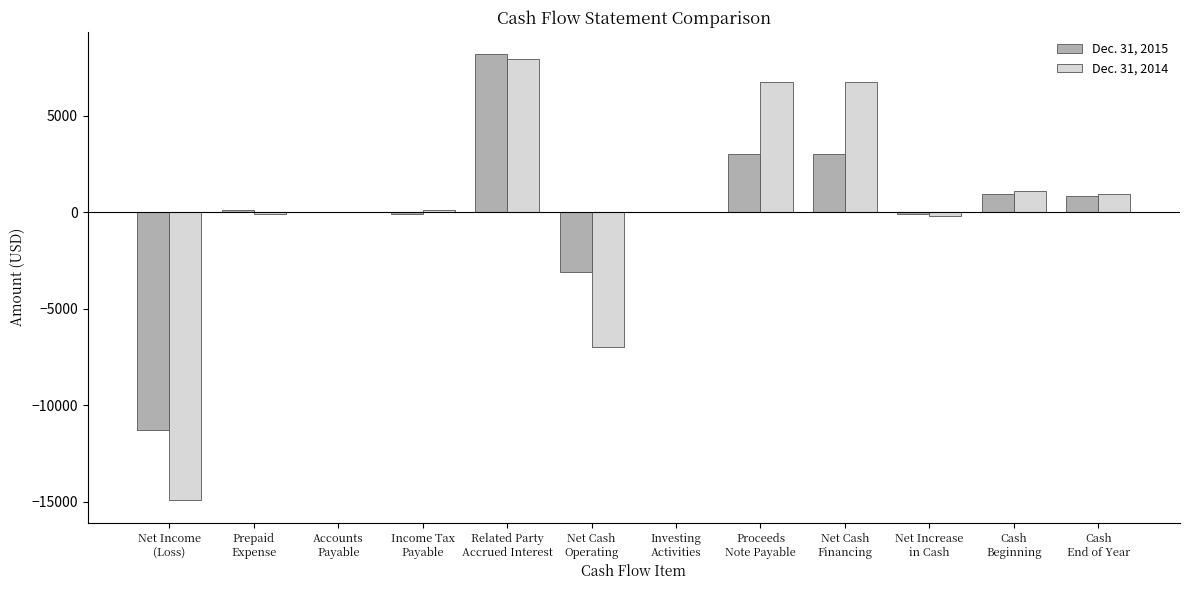

Does the chart contain stacked bars?

No